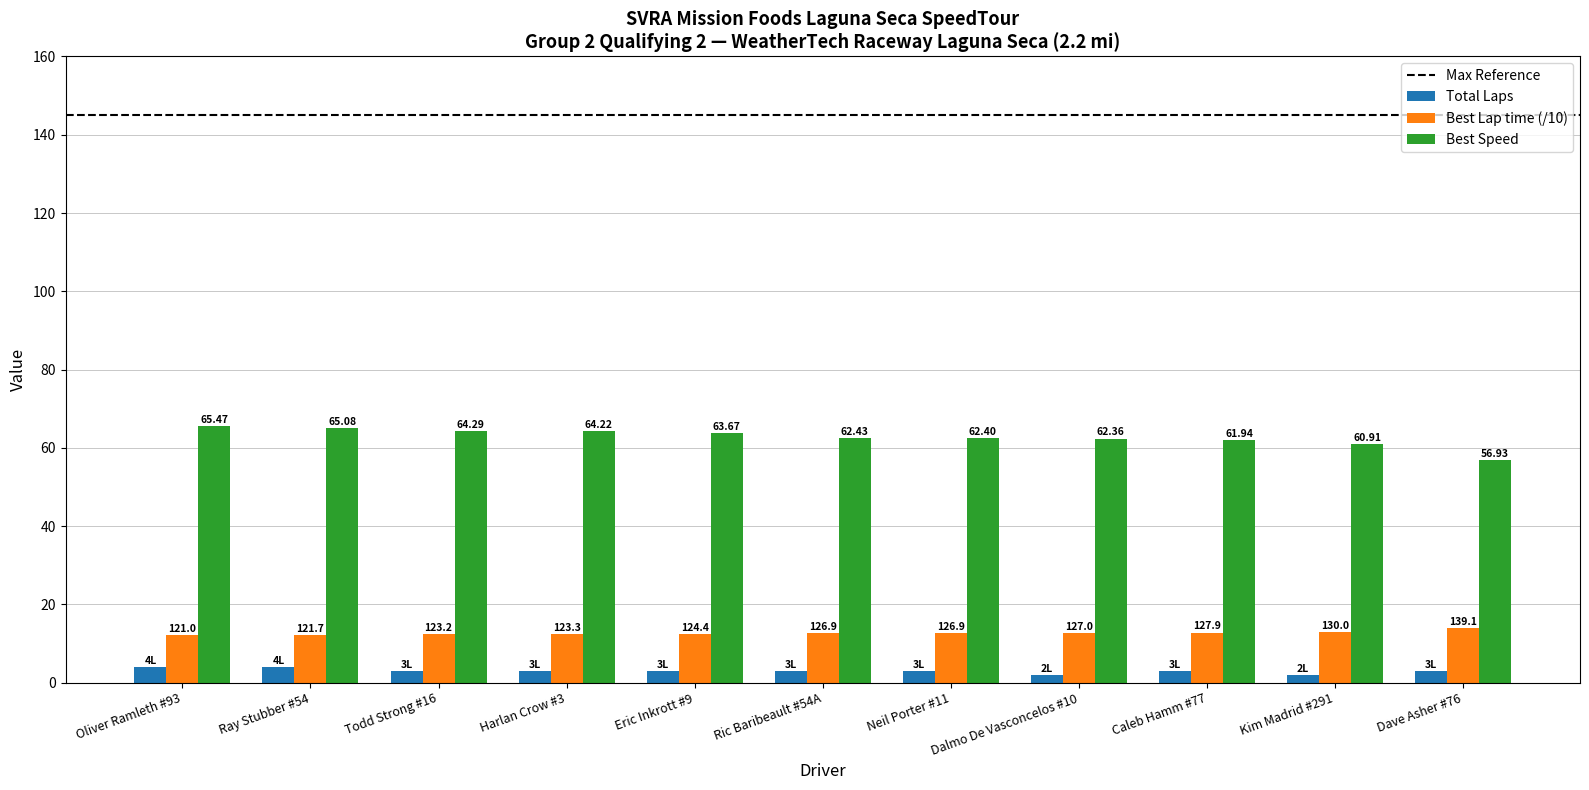

Rank the series by their maximum value, from highest to lowest.

Best Speed, Best Lap time (/10), Total Laps